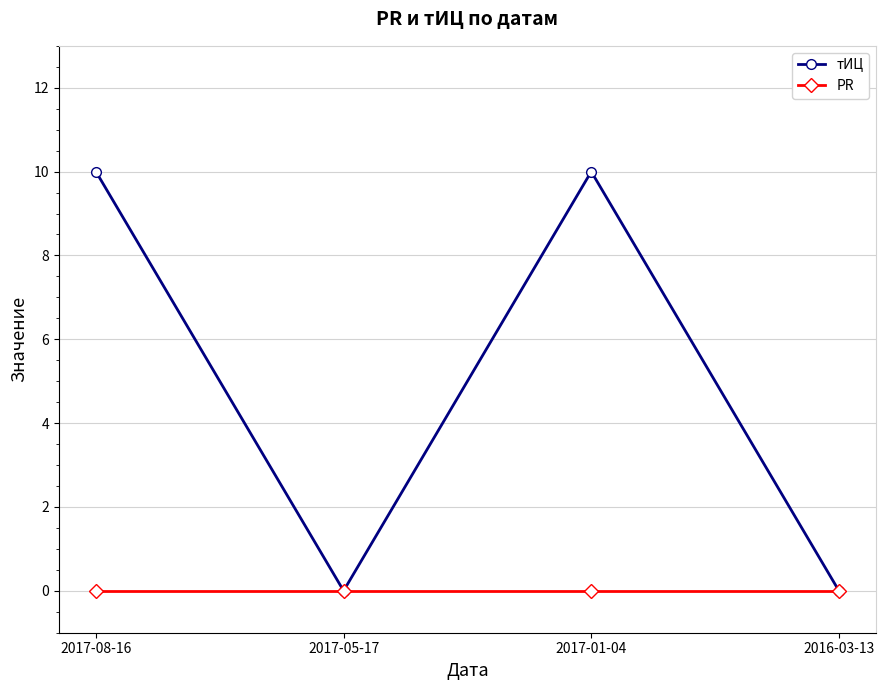

List the series in order of their peak value, highest first.

тИЦ, PR